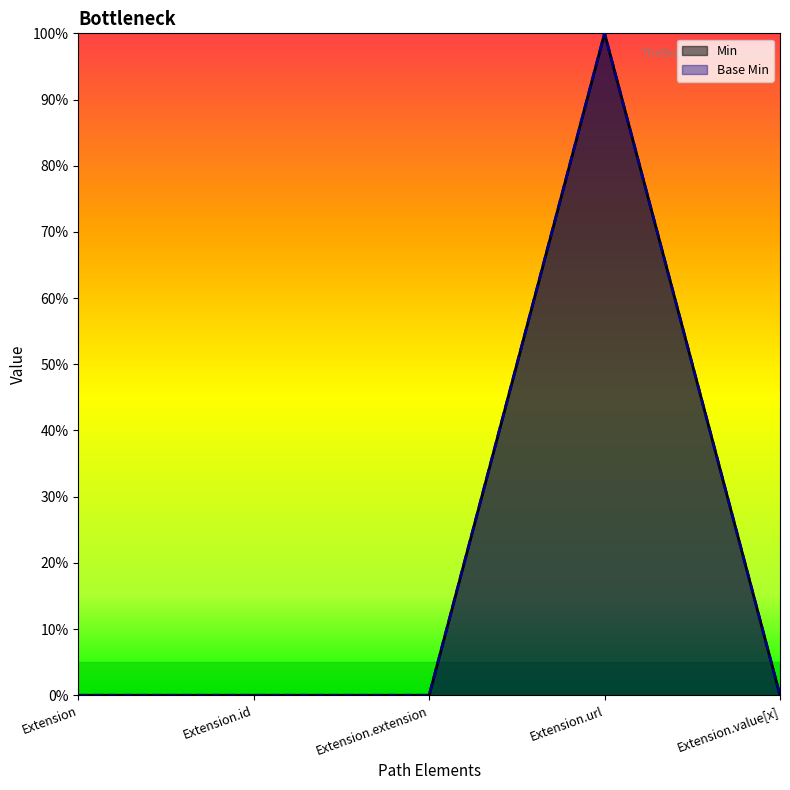

True or false: Base Min and Min intersect in this chart.

False